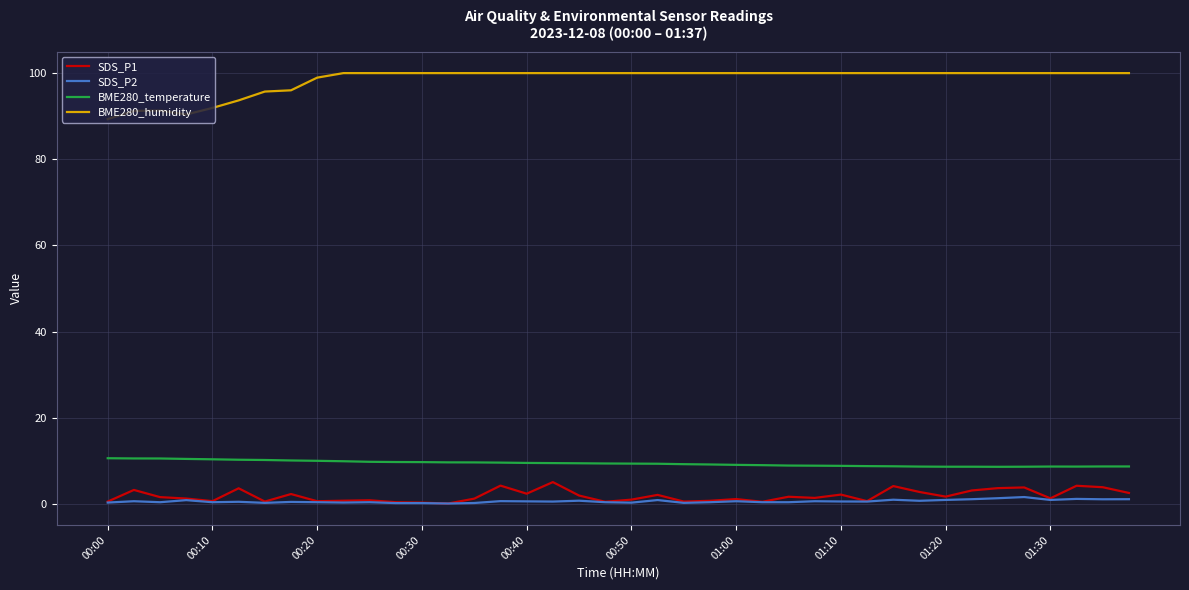

Does the chart display data point markers on the line(s)?

No